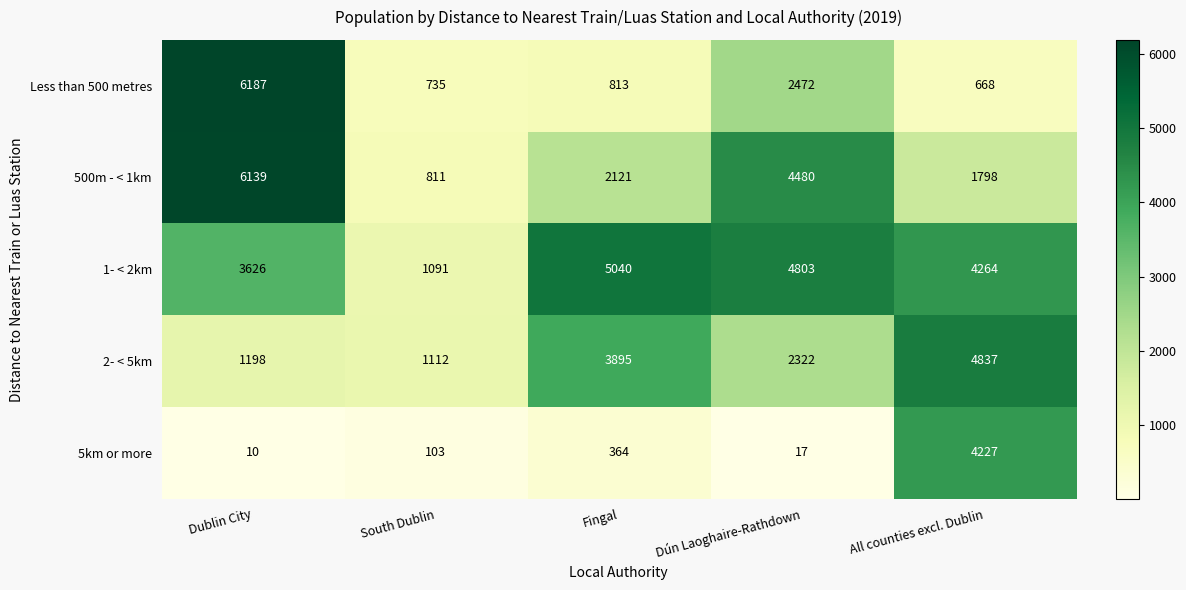

What is the total value across all series at Dún Laoghaire-Rathdown?

14094